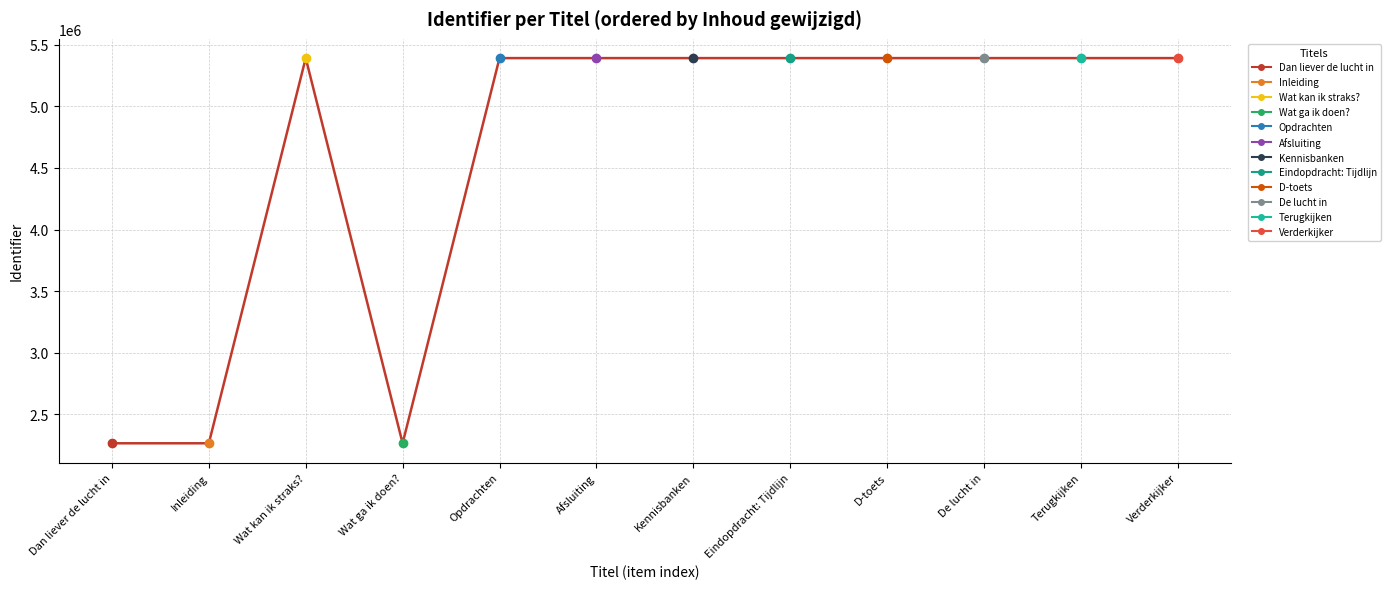

At which label does the data first exceed 5390091?

Eindopdracht: Tijdlijn